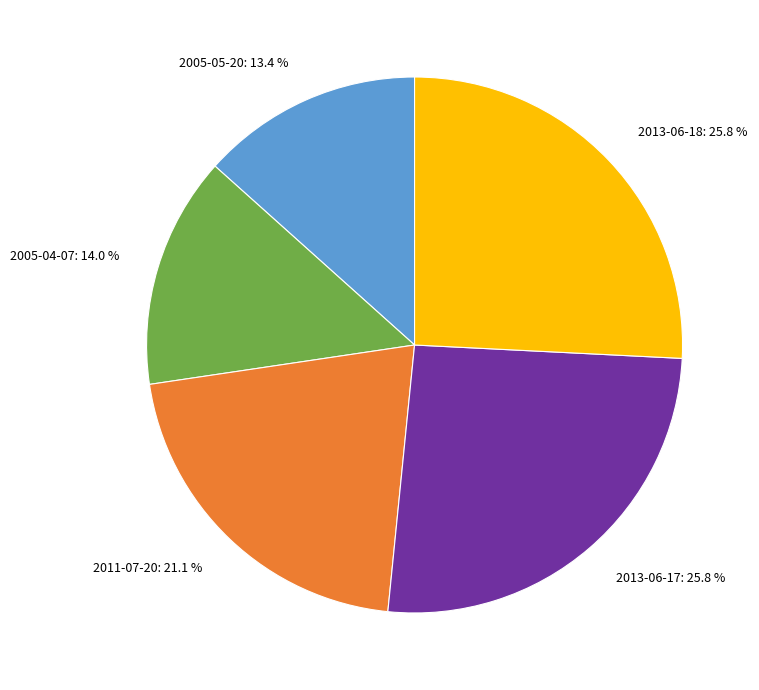

To the nearest percent, what percentage of the pie is 2005-05-20?

13%